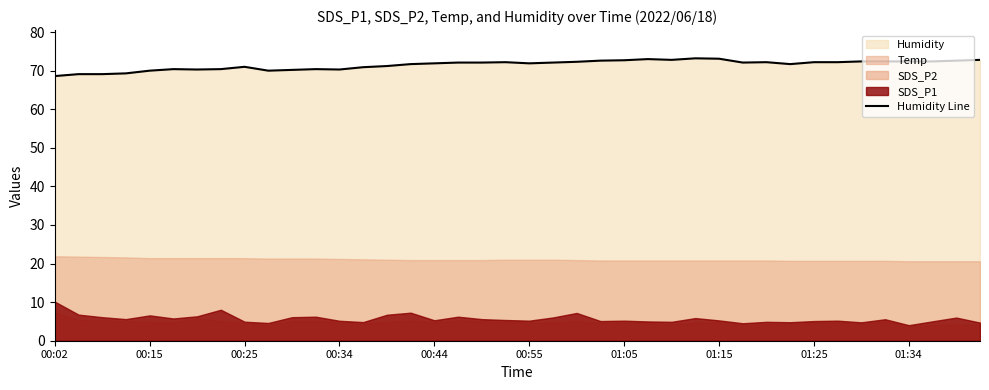

How many values exceed 72?

21